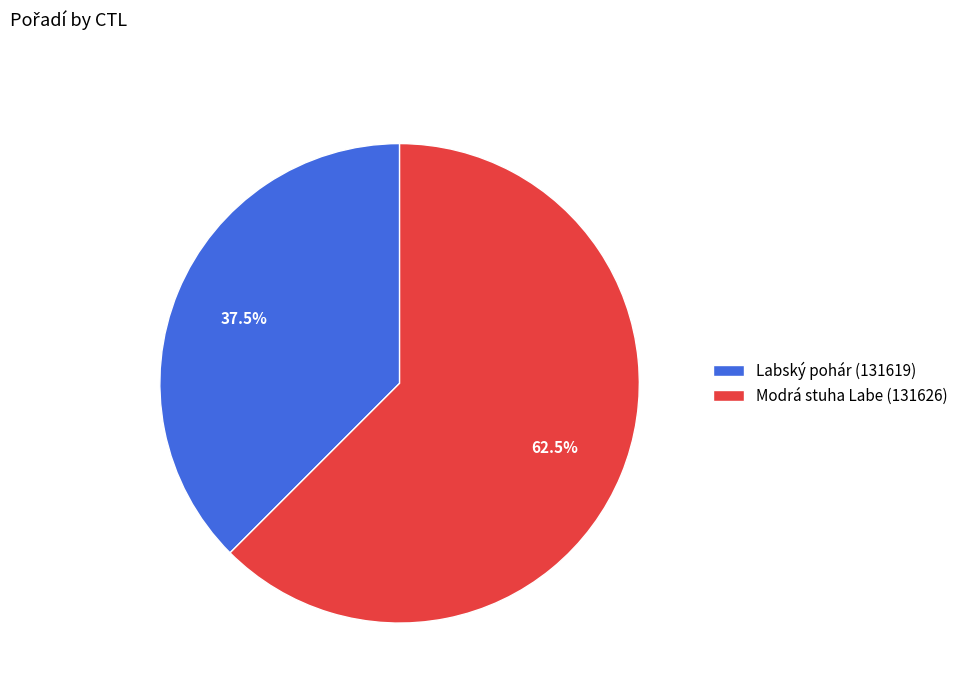

Is the sum of Modrá stuha Labe (131626) and Labský pohár (131619) greater than half?

Yes